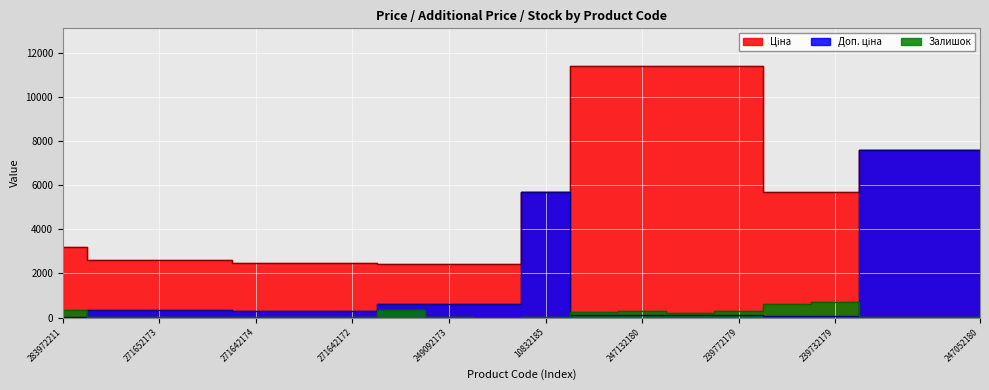

What position from the left is 247052181?

19